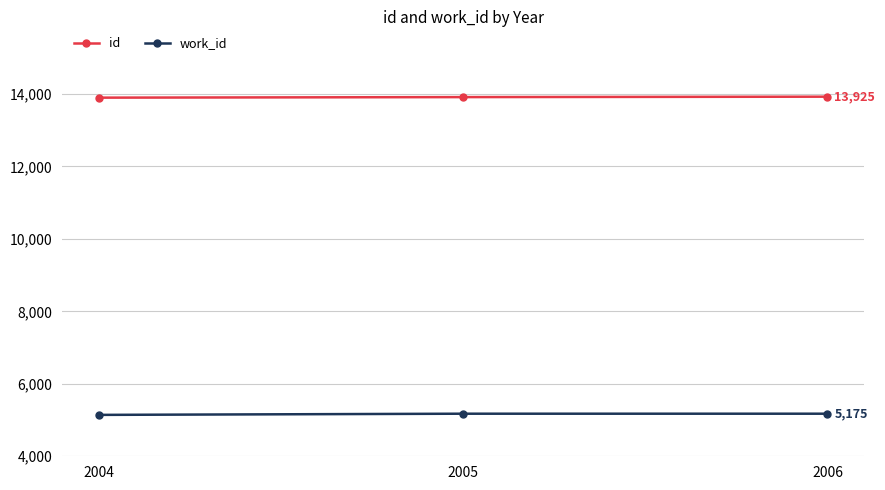

Is it true that work_id equals 5142.5 at 2004?

True